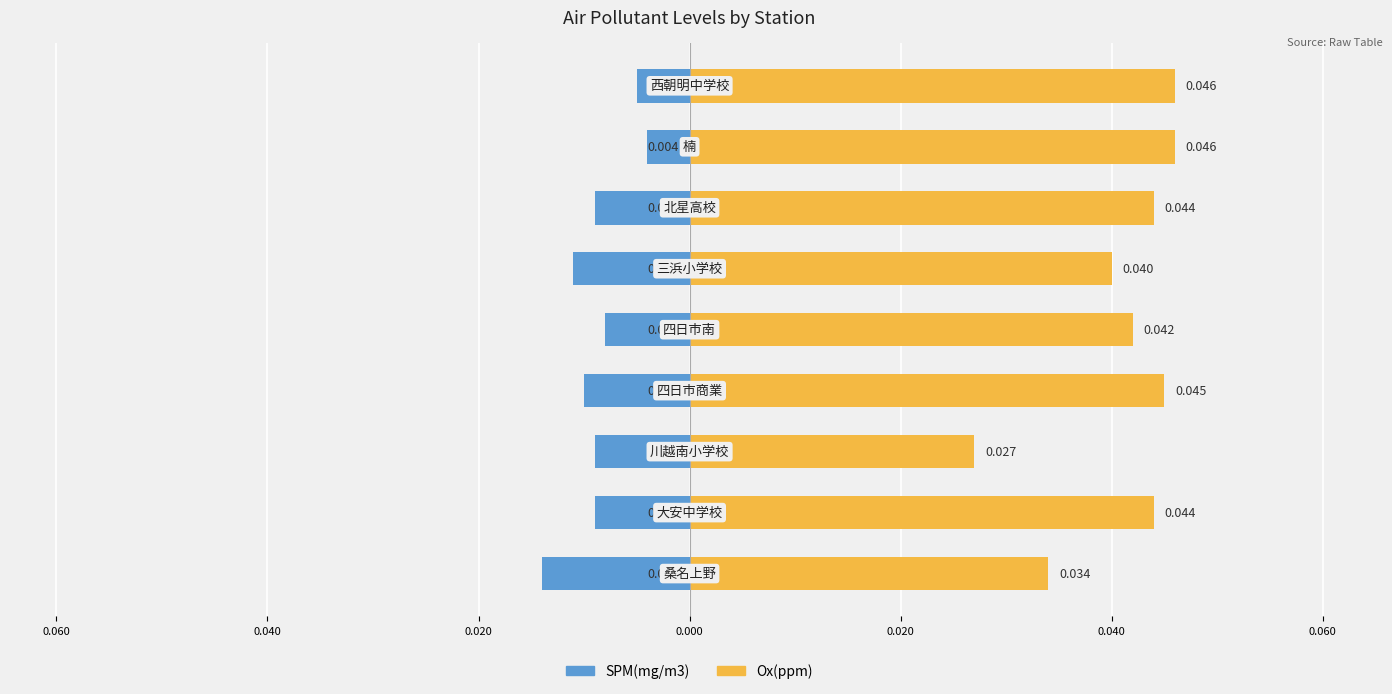

Reading left to right, extract all data points from this chart.

SPM(mg/m3): 0.080=-0.0	0.060=-0.0	0.040=-0.0	0.020=-0.0	0.000=-0.0	0.020=-0.0	0.040=-0.0	0.060=-0.0	0.080=-0.0
Ox(ppm): 0.080=0.0	0.060=0.0	0.040=0.0	0.020=0.0	0.000=0.0	0.020=0.0	0.040=0.0	0.060=0.0	0.080=0.0